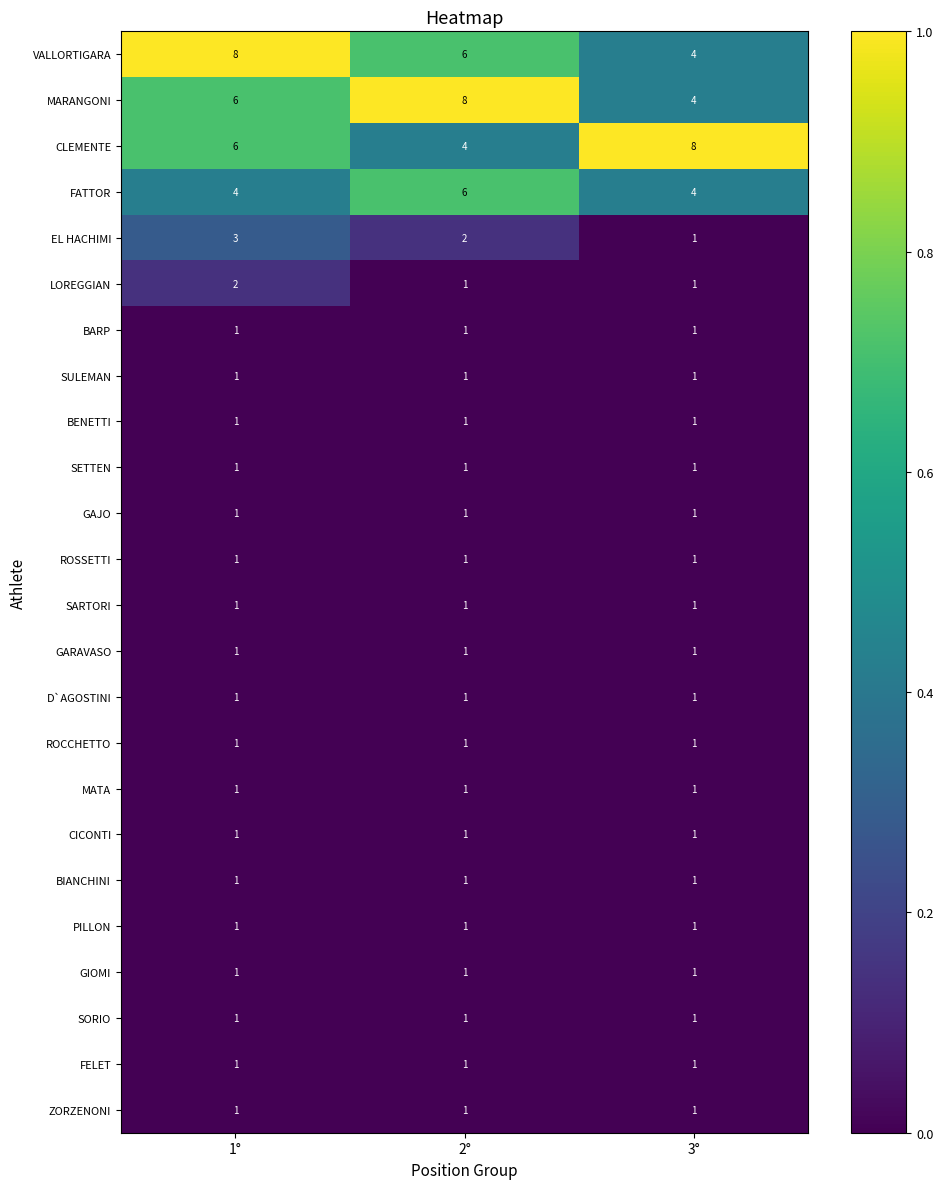

What is the sum of all GARAVASO values?

3